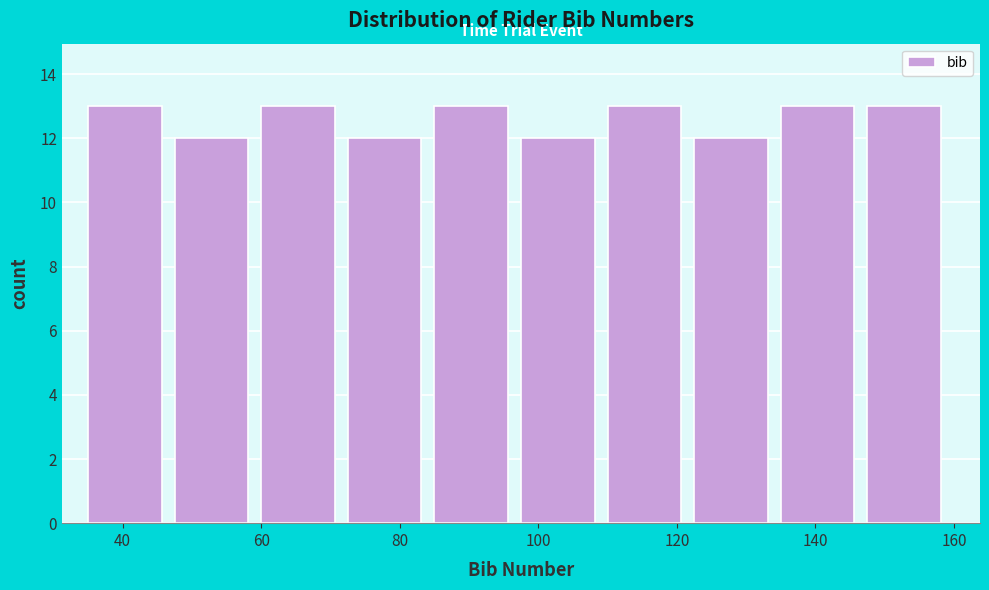

Reading left to right, transcribe this chart: for each bar, give the range it covers on the x-axis and its height. Neither the bar edges nor the heights are printed on the chart, so give them approximately, as read against the axes.

35.0 to 47.5: 13
47.5 to 60.0: 12
60.0 to 72.5: 13
72.5 to 85.0: 12
85.0 to 97.5: 13
97.5 to 110.0: 12
110.0 to 122.5: 13
122.5 to 135.0: 12
135.0 to 147.5: 13
147.5 to 160.0: 13